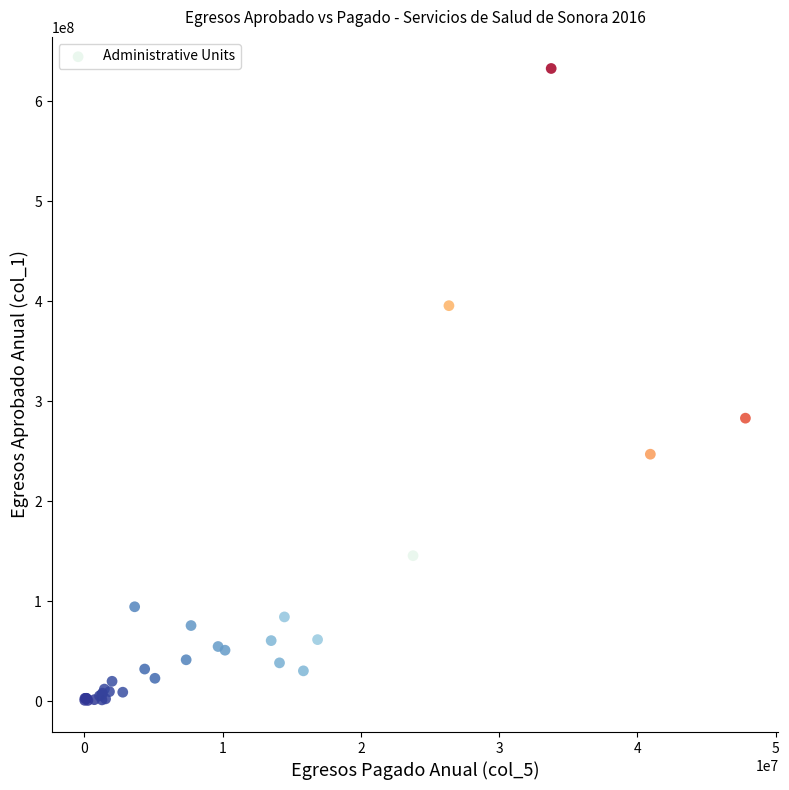

What Y value in the scatter plot is closest to 316944989?

283227006.8